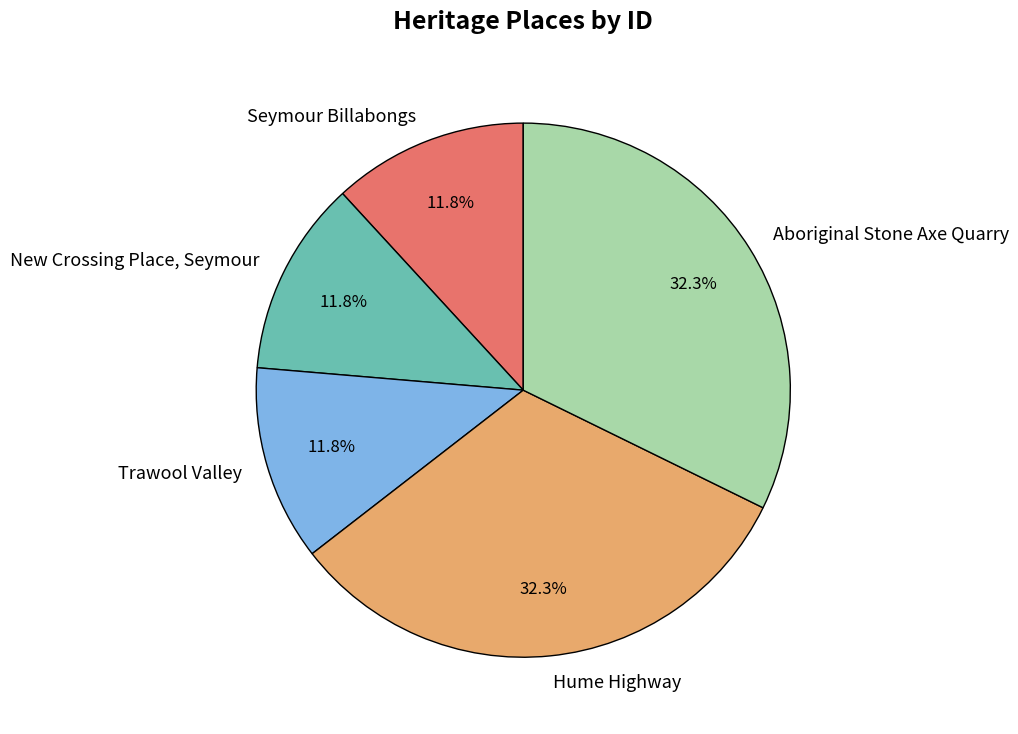

Approximately how many times larger is the value at Aboriginal Stone Axe Quarry compared to New Crossing Place, Seymour?

2.7